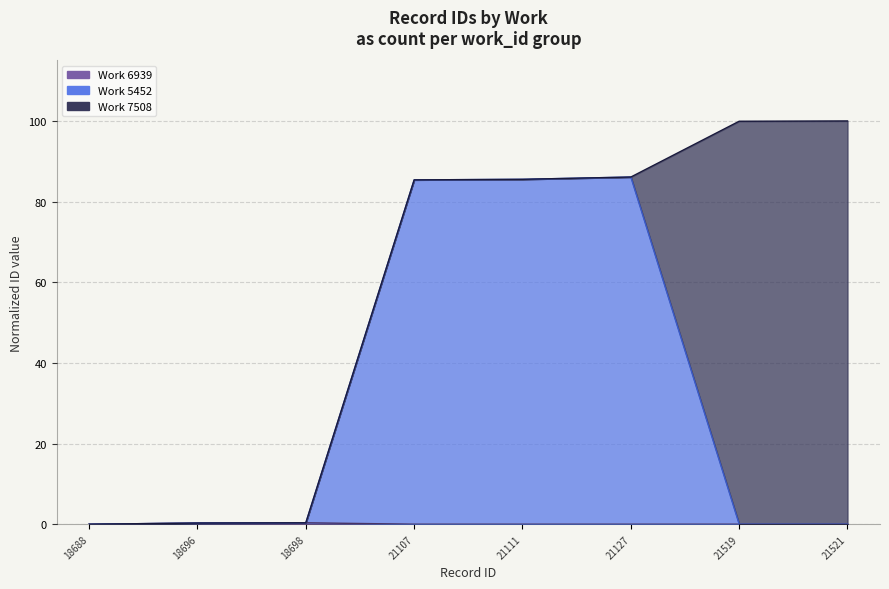

Which label corresponds to the largest value in the chart?

21521